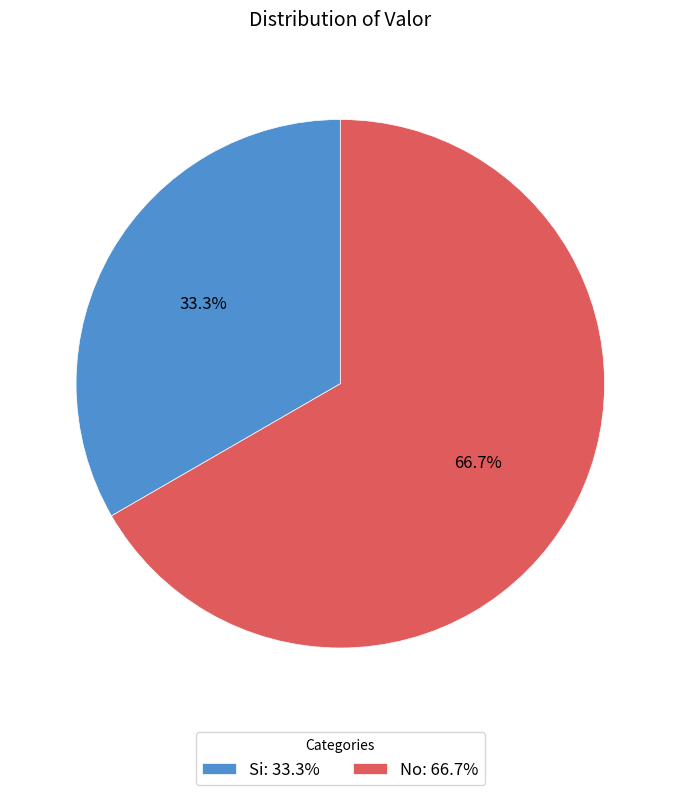

Rank the categories by value from highest to lowest.

No, Si